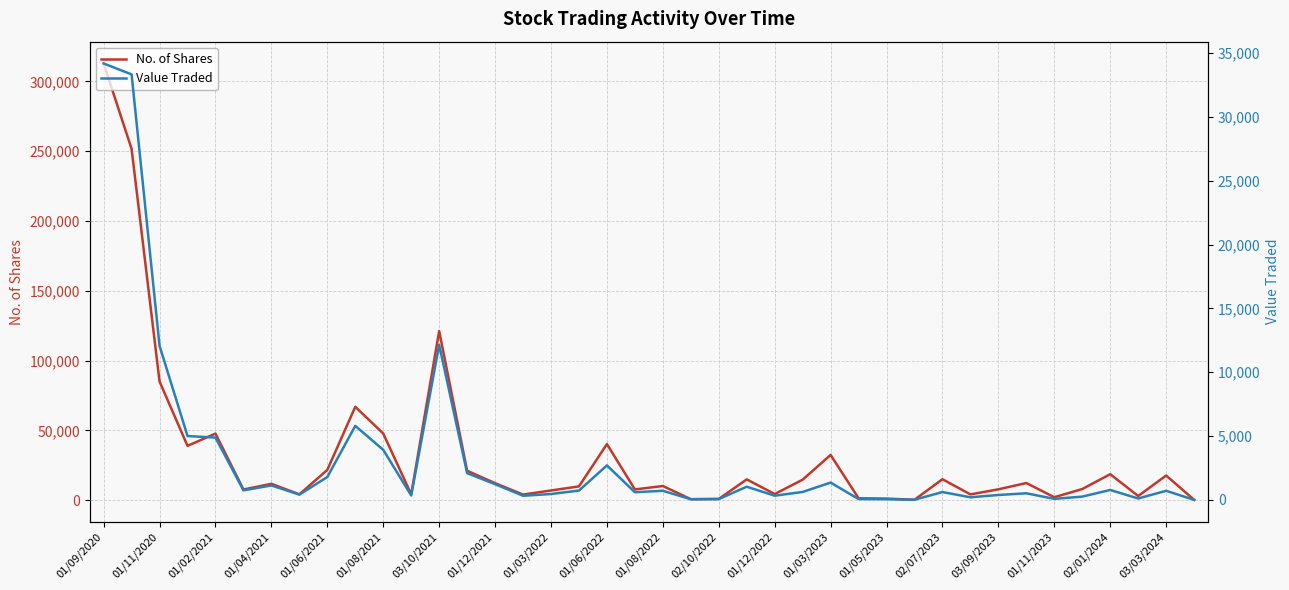

Where is No. of Shares nearest to the value 156530?

03/10/2021